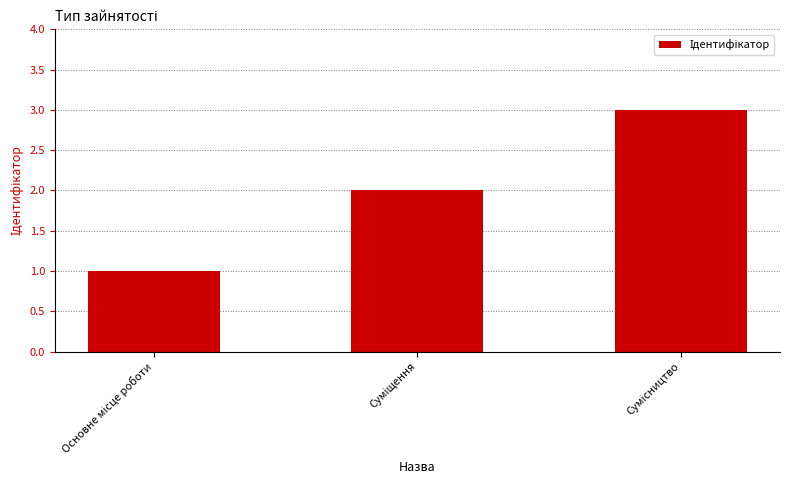

What is the smallest value displayed?

1